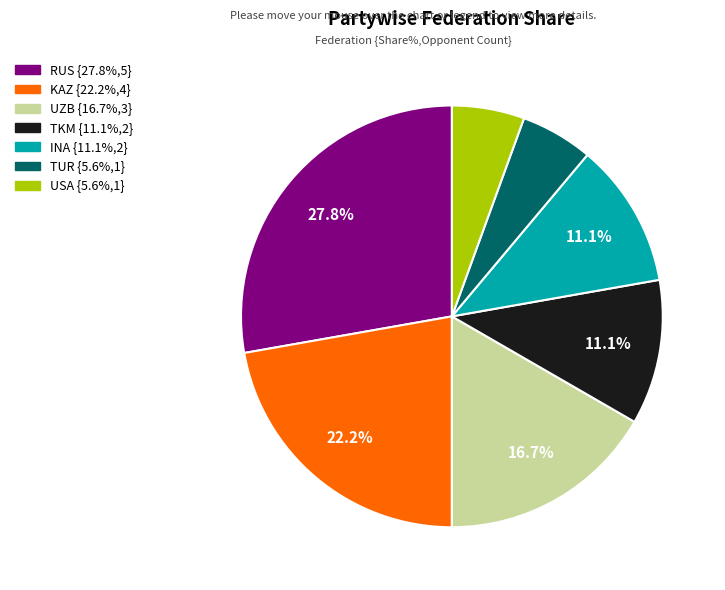

What portion of the pie excludes INA?

88.9%